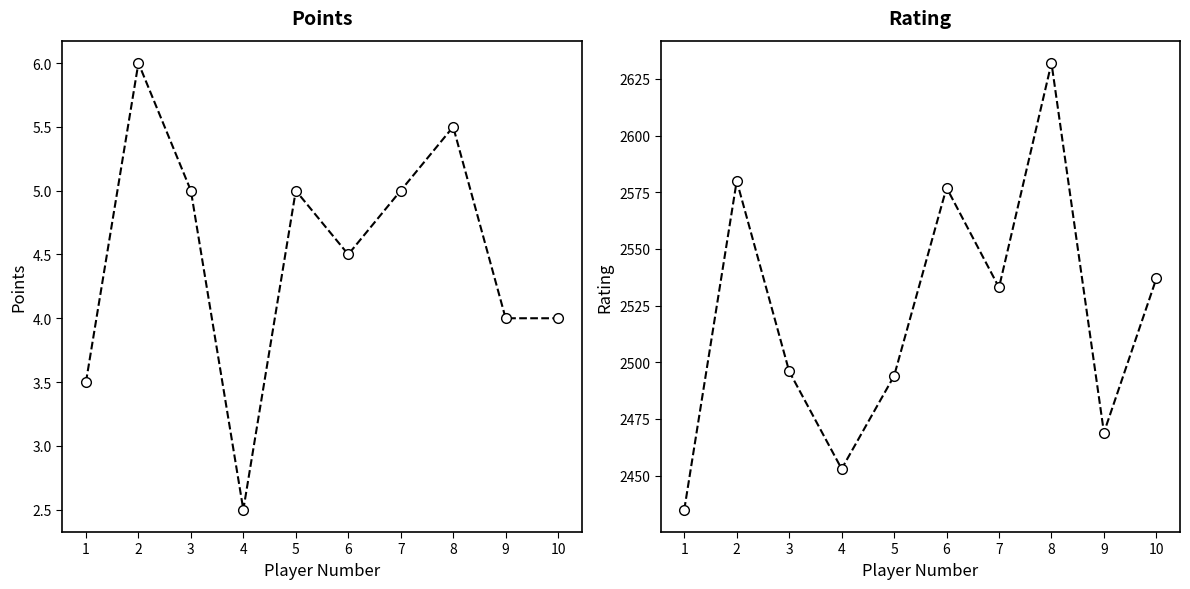

Where is the first local minimum for Points?

4